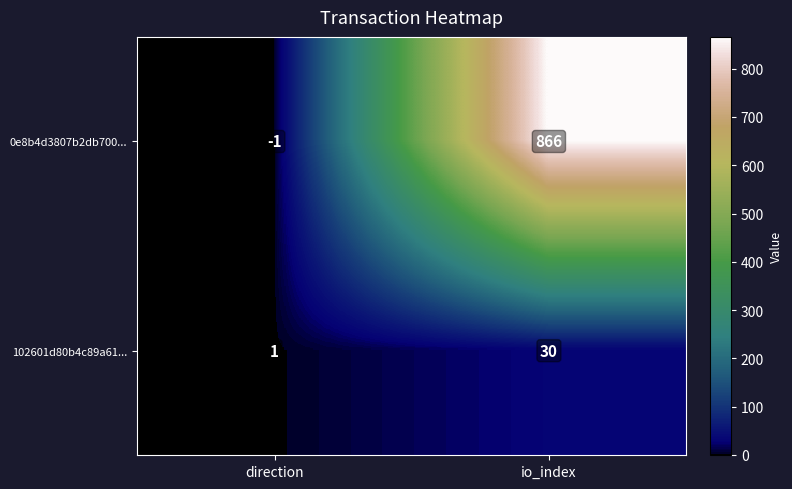

What is the average value of the 102601d80b4c89a61... series?

16